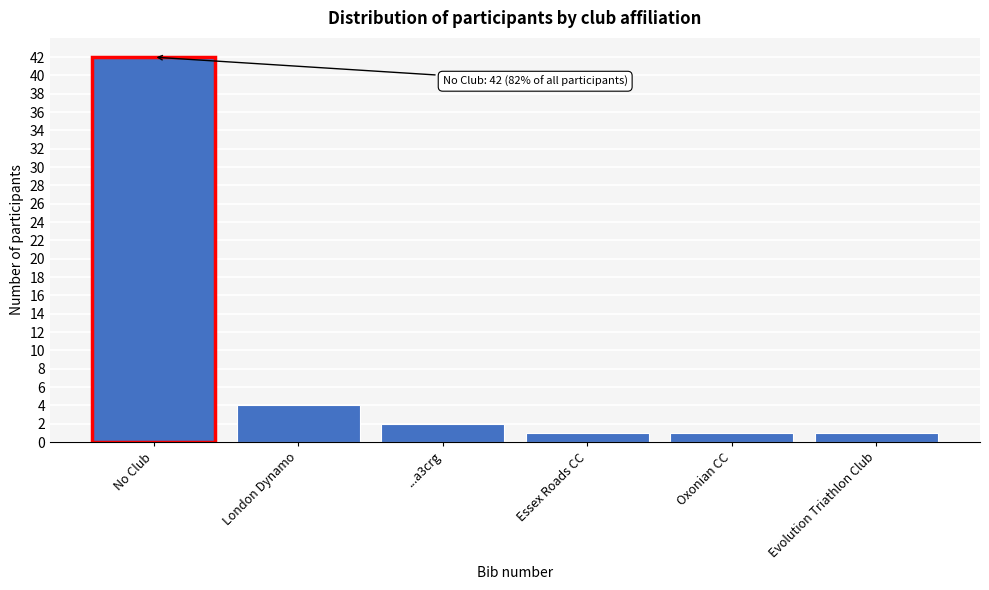

Reading left to right, extract all data points from this chart.

42	4	2	1	1	1